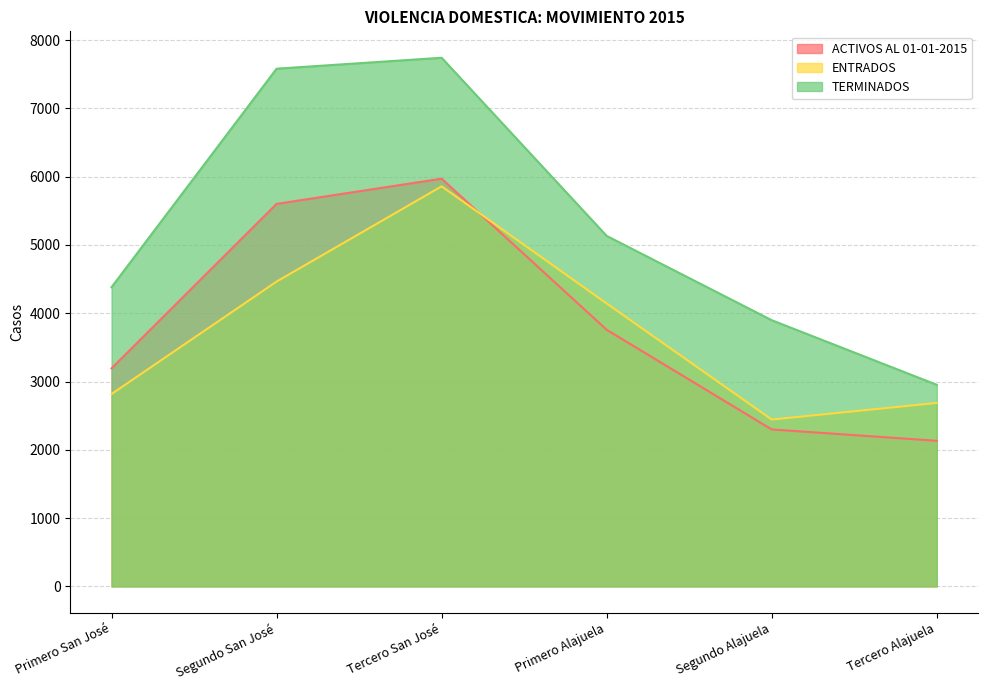

Between Segundo San José and Tercero Alajuela, which is larger?

Segundo San José